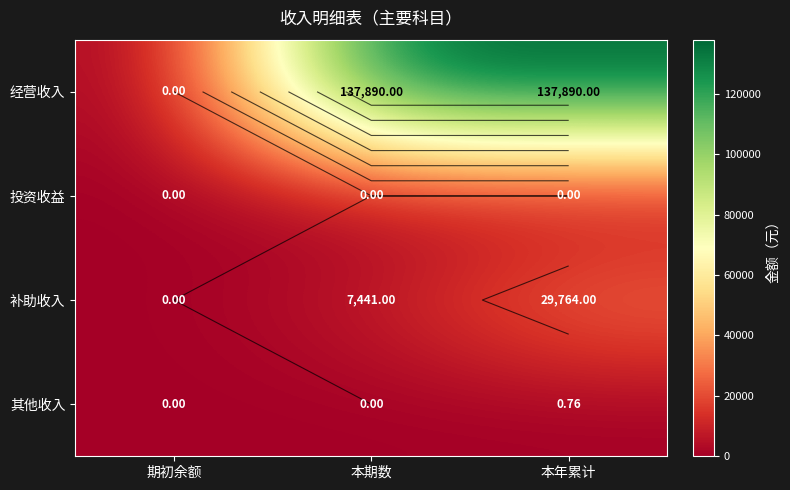

The 经营收入 series shows 62515.4 at 本期数. True or false?

False